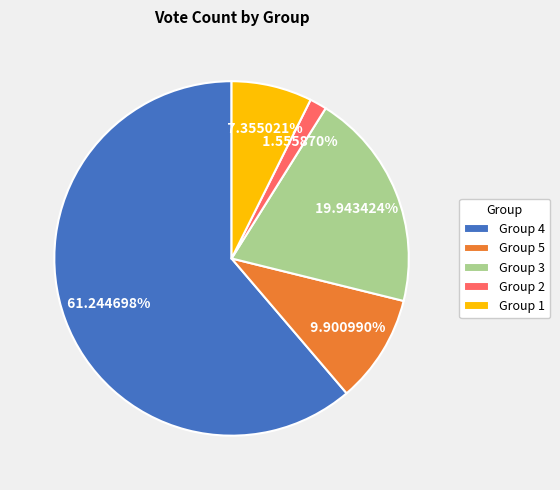

Which has a higher value, Group 2 or Group 3?

Group 3